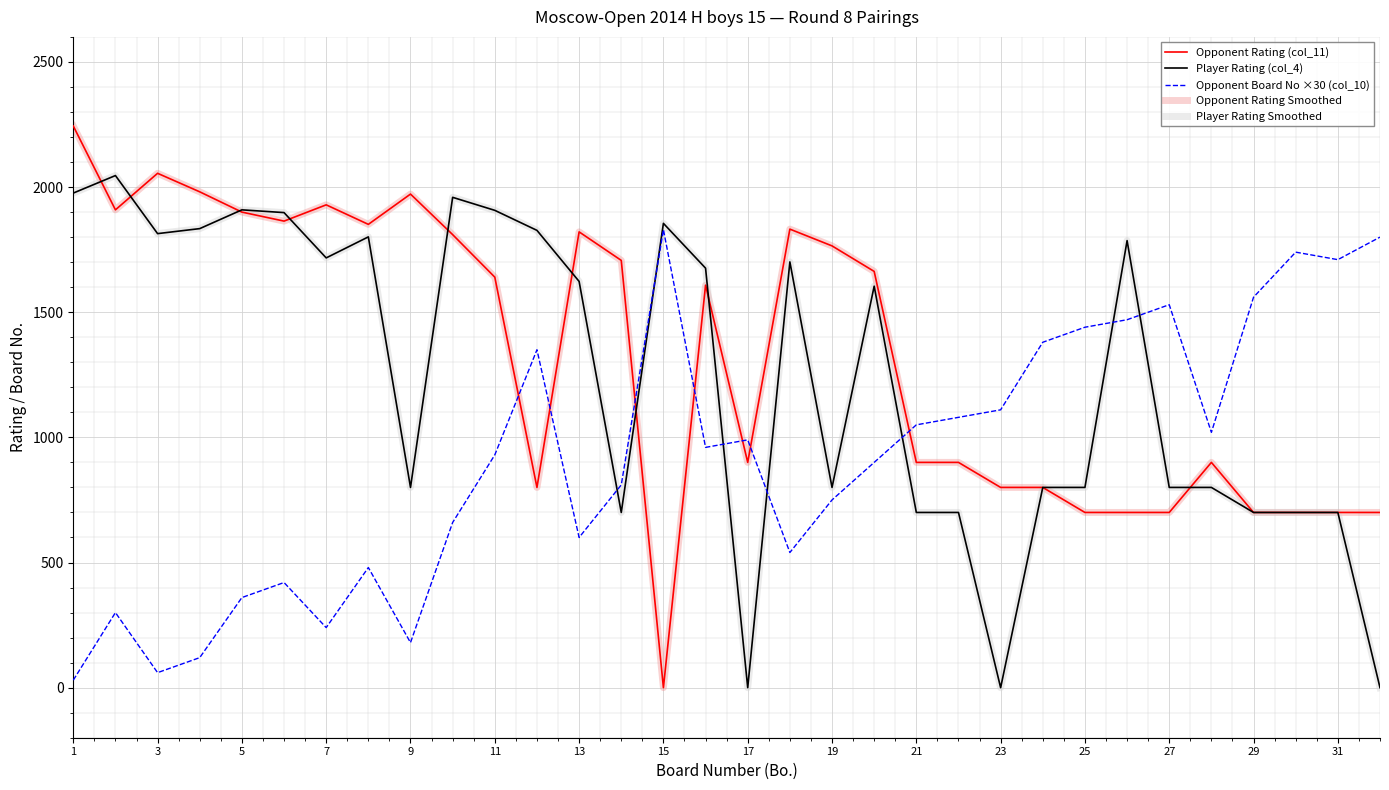

Is this an area chart (filled region under the line)?

No